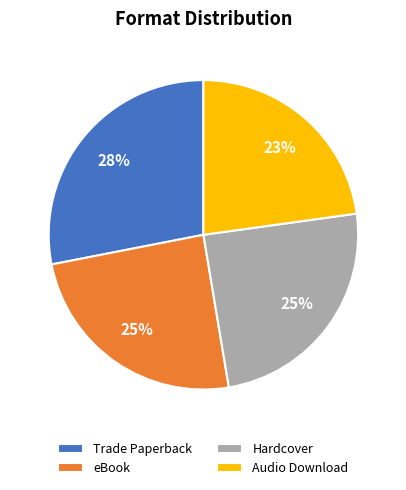

Is it true that eBook is 10% of the pie?

False